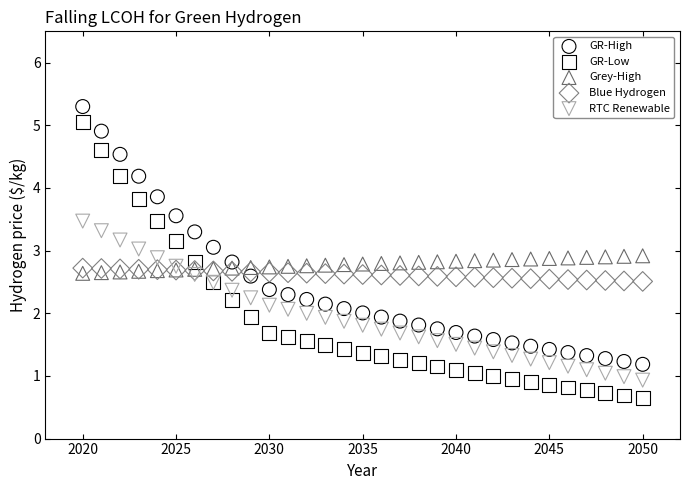

What are all the series names shown in the legend?

GR-High, GR-Low, Grey-High, Blue Hydrogen, RTC Renewable